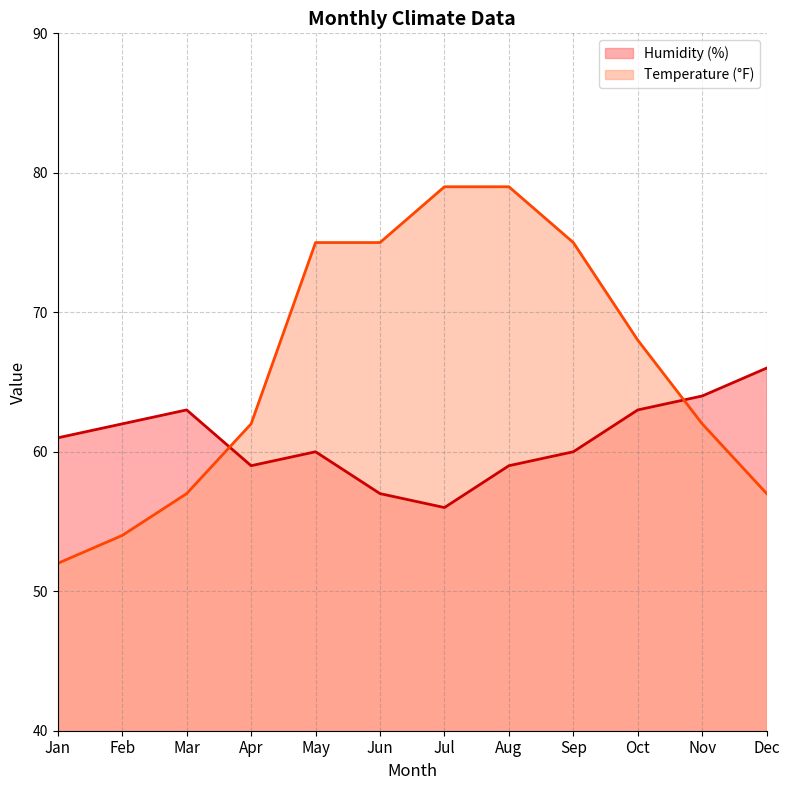

At which category does Humidity (%) reach its first local valley?

Apr